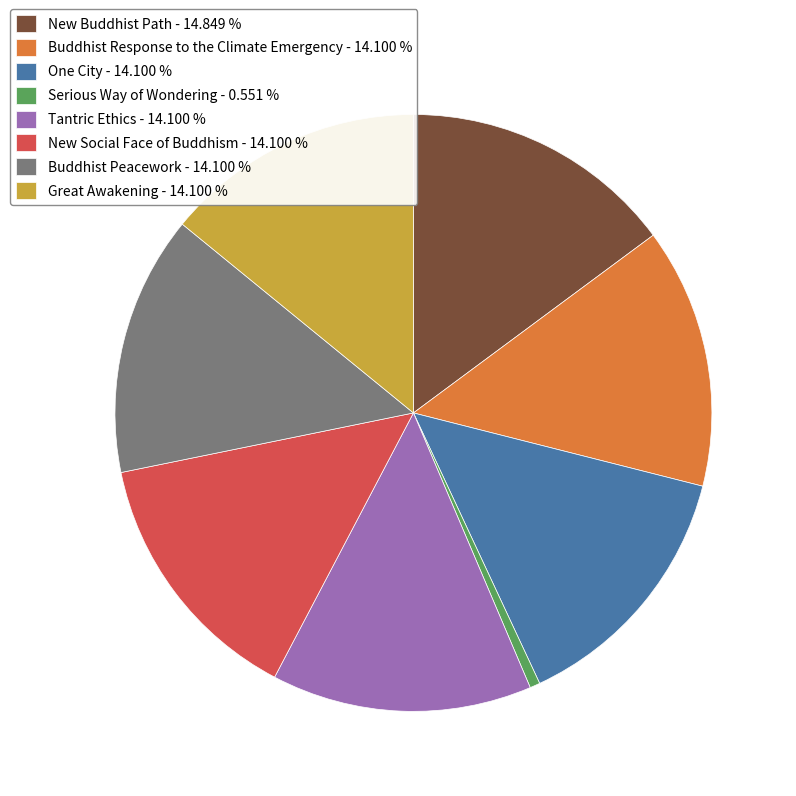

The Buddhist Peacework slice represents 25% of the pie. True or false?

False